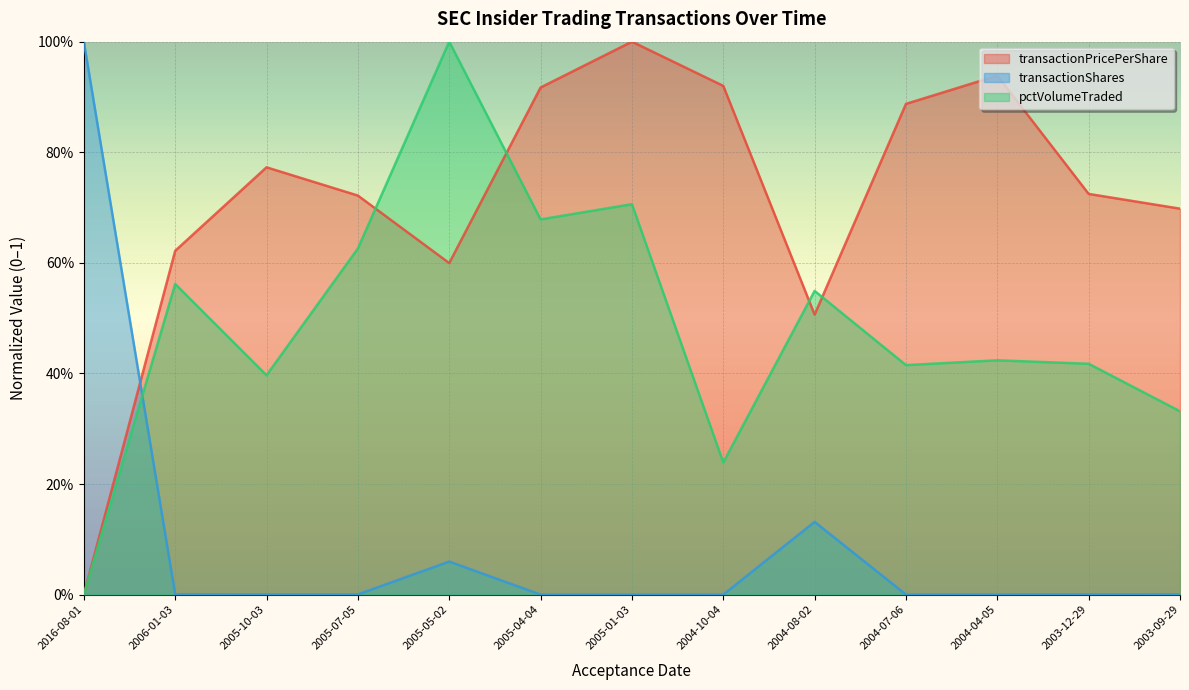

Between which two adjacent categories do pctVolumeTraded and transactionPricePerShare first intersect?

2005-07-05 and 2005-05-02